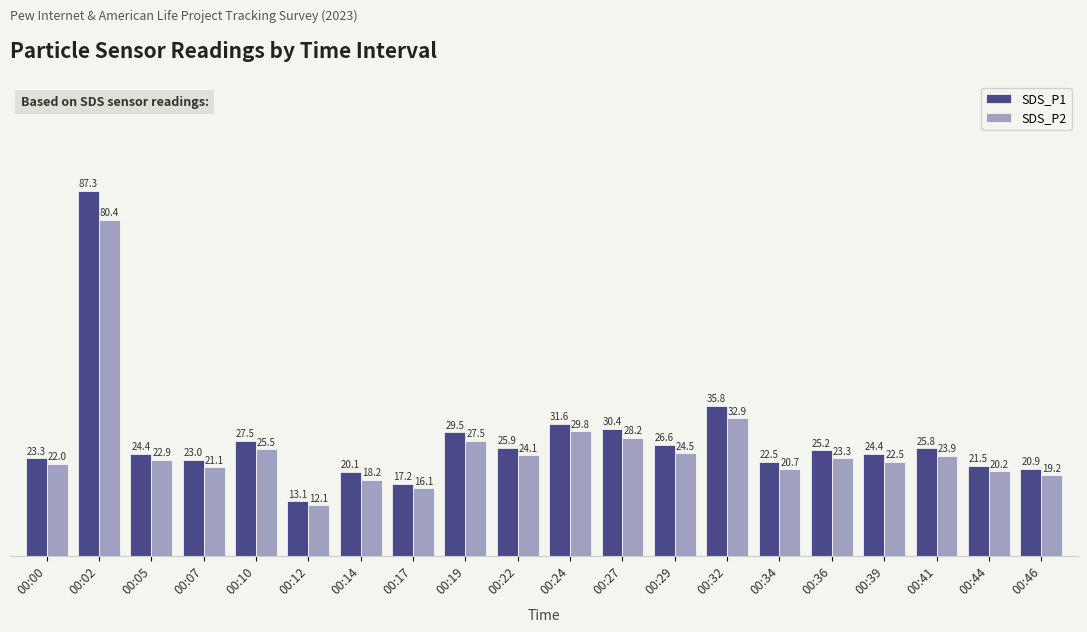

At which category is the sum across all series the highest?

00:02